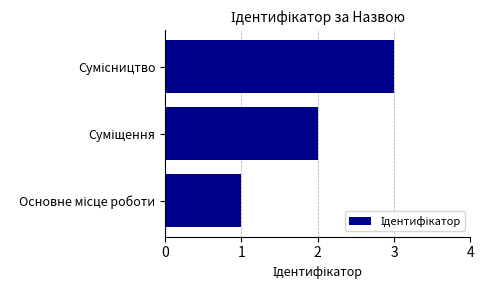

What is the greatest value displayed?

3